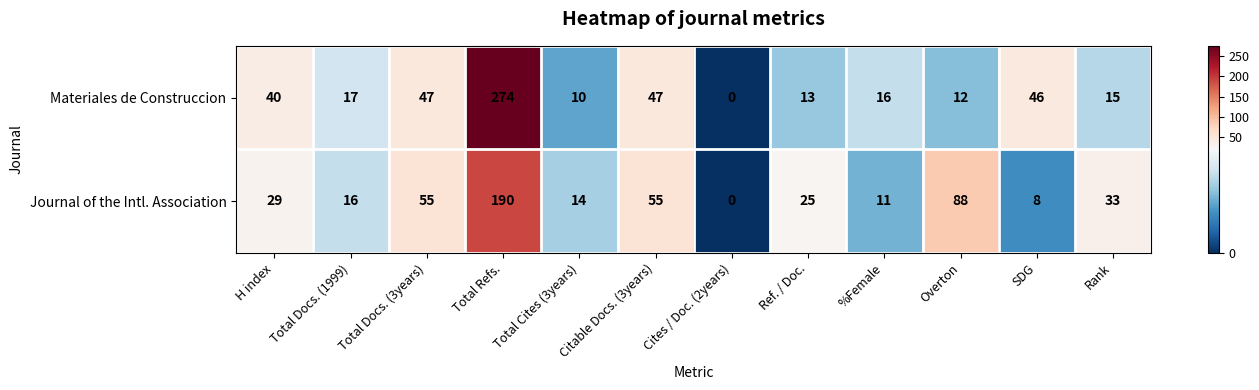

What is the maximum value for Materiales de Construccion?

274